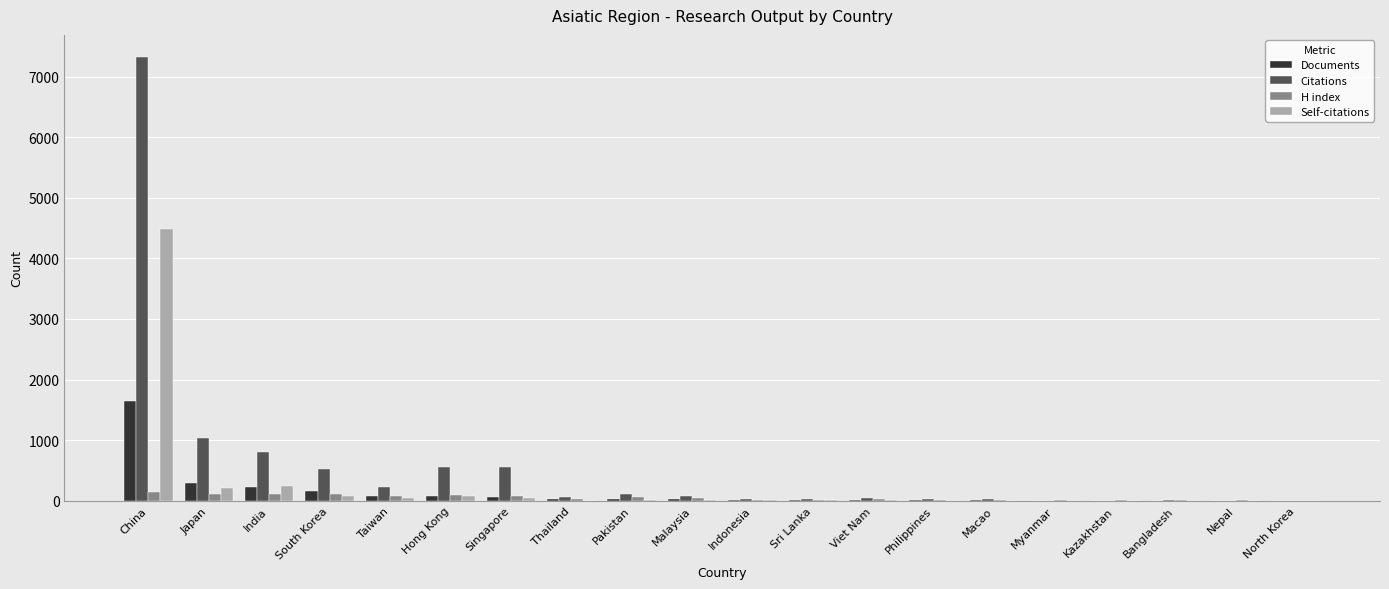

Between India and Myanmar, which series saw the biggest shift?

Citations